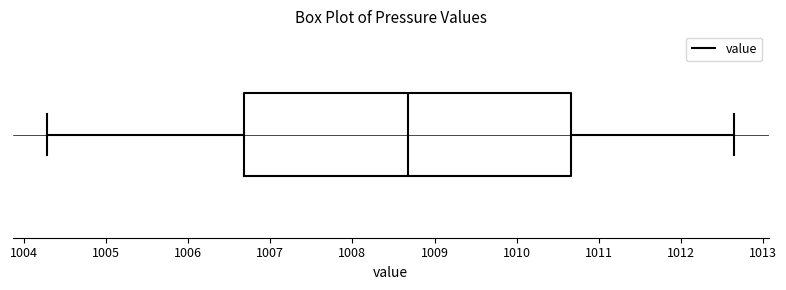

Where is the left edge of the box on the x-axis? The values are not printed on the chart, so give them approximately, as read against the axis.

1006.7